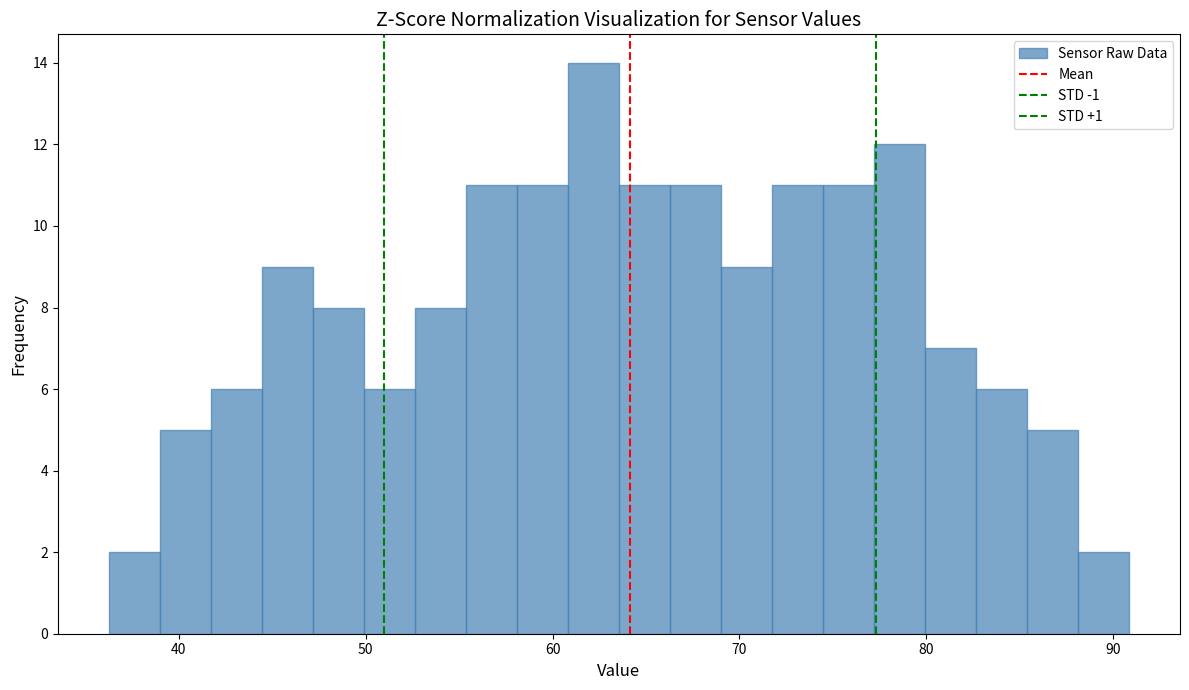

Read against the x-axis, roughly where is the centre of the tallest bar?

62